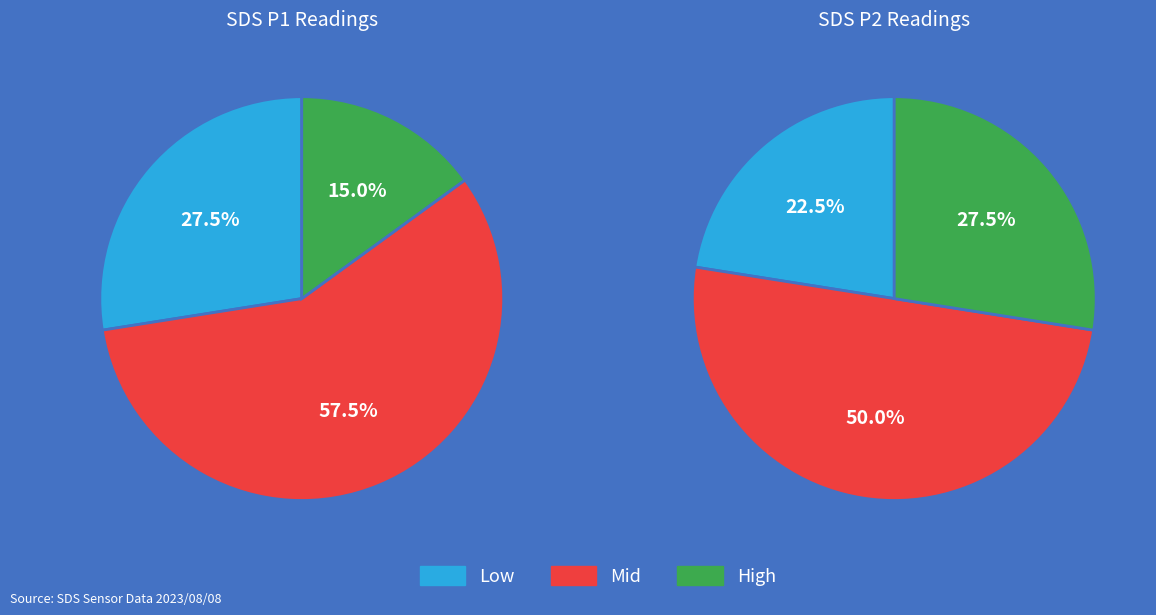

Is it true that 34 is 2% of the pie?

True